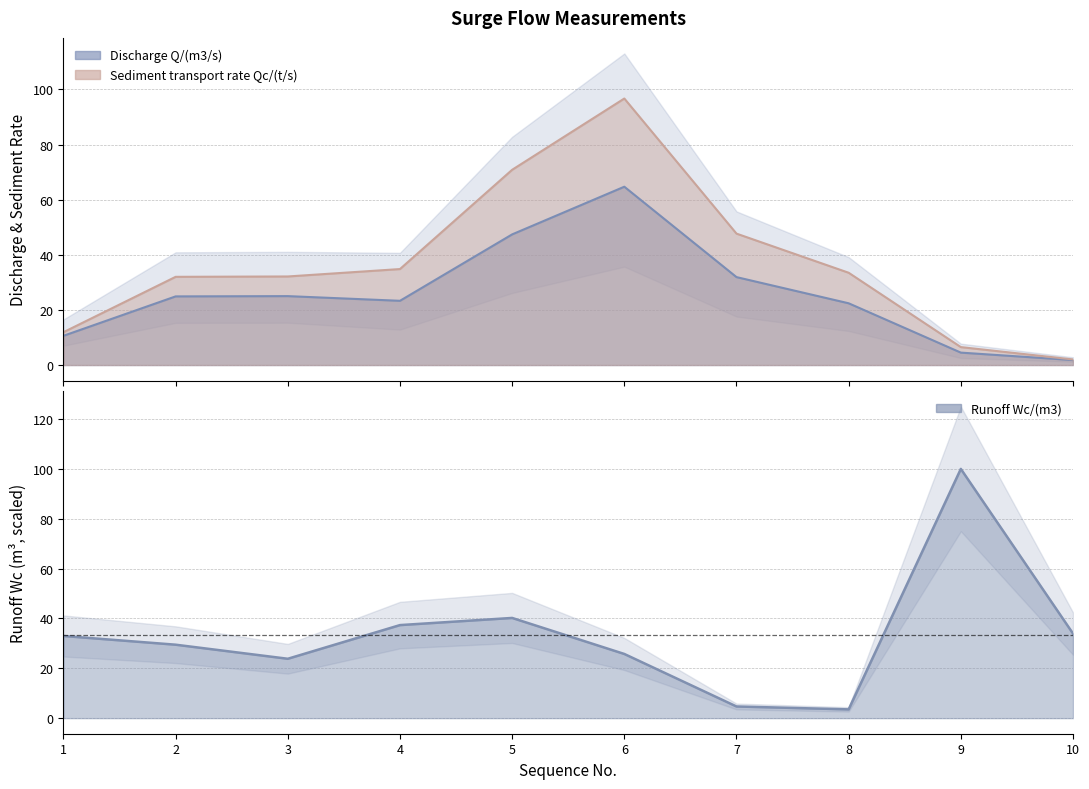

True or false: Sediment transport rate Qc/(t/s) has a value of 164.1 at 6.

False